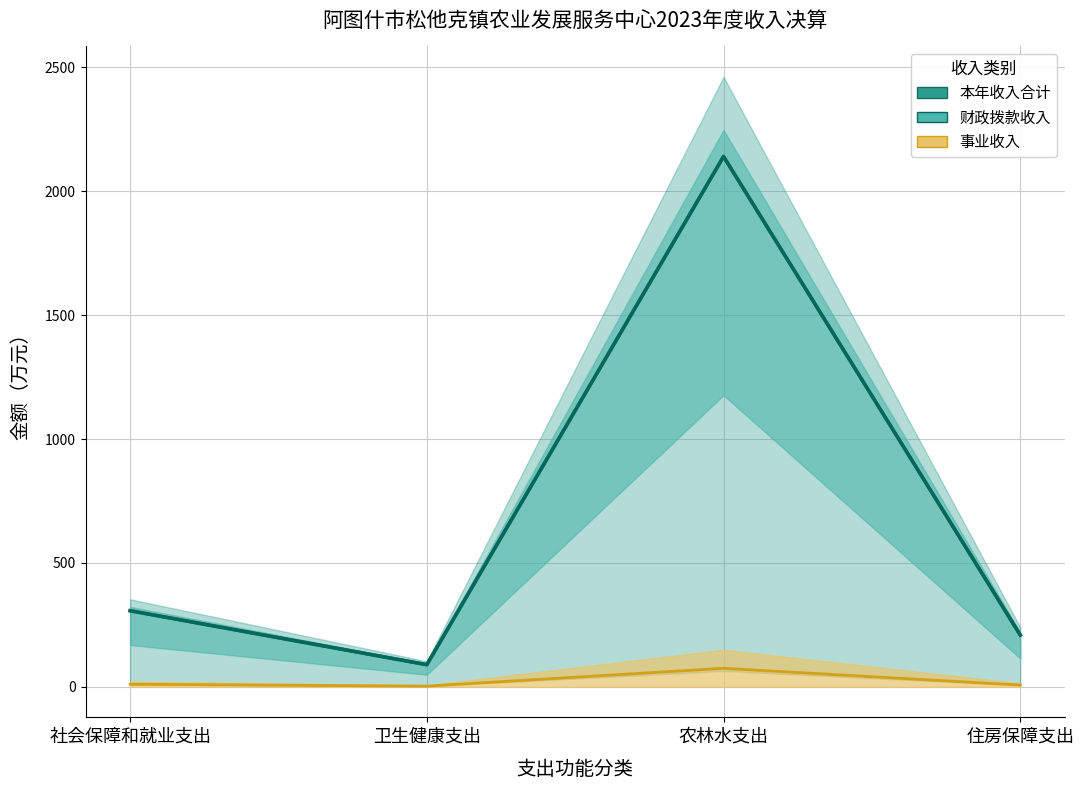

Which series has the largest total across all categories?

本年收入合计